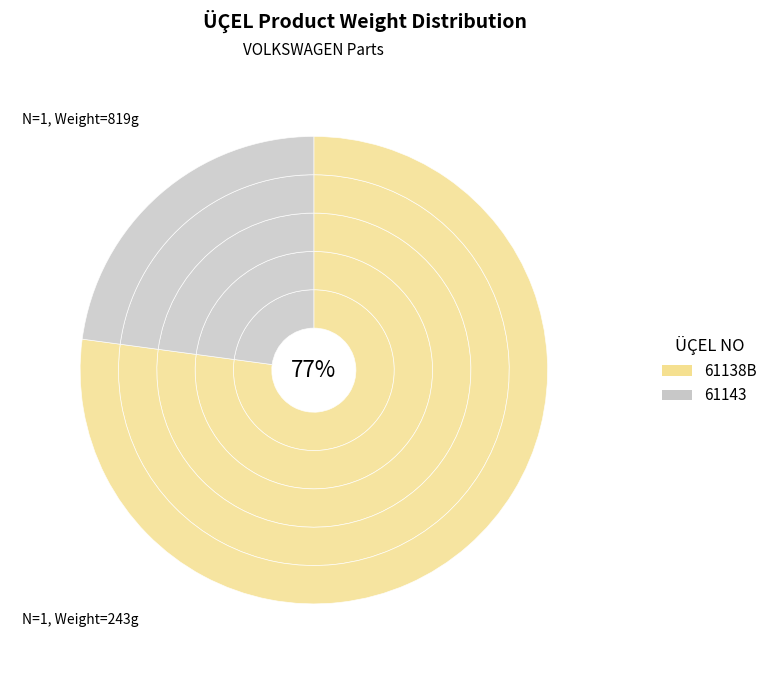

What is the change in value from 61138B to 61143?

-576